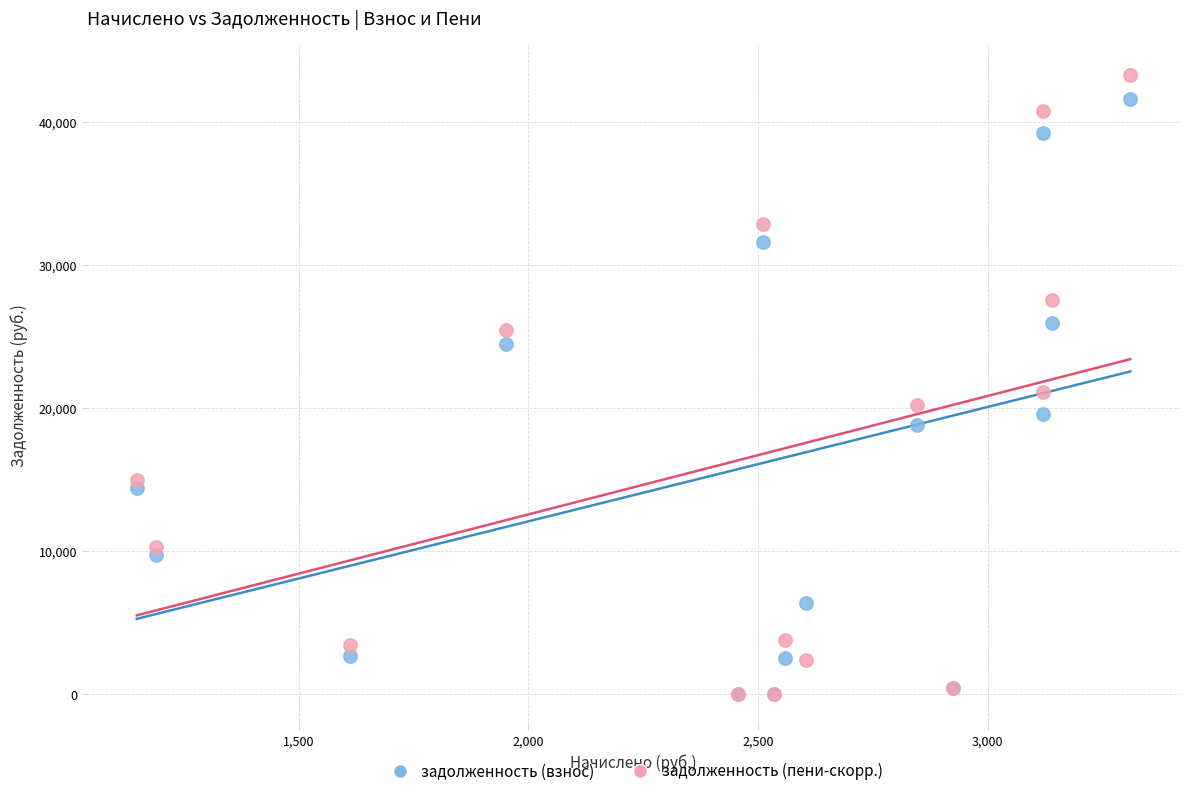

What are all the series names shown in the legend?

задолженность (взнос), задолженность (пени-скорр.)